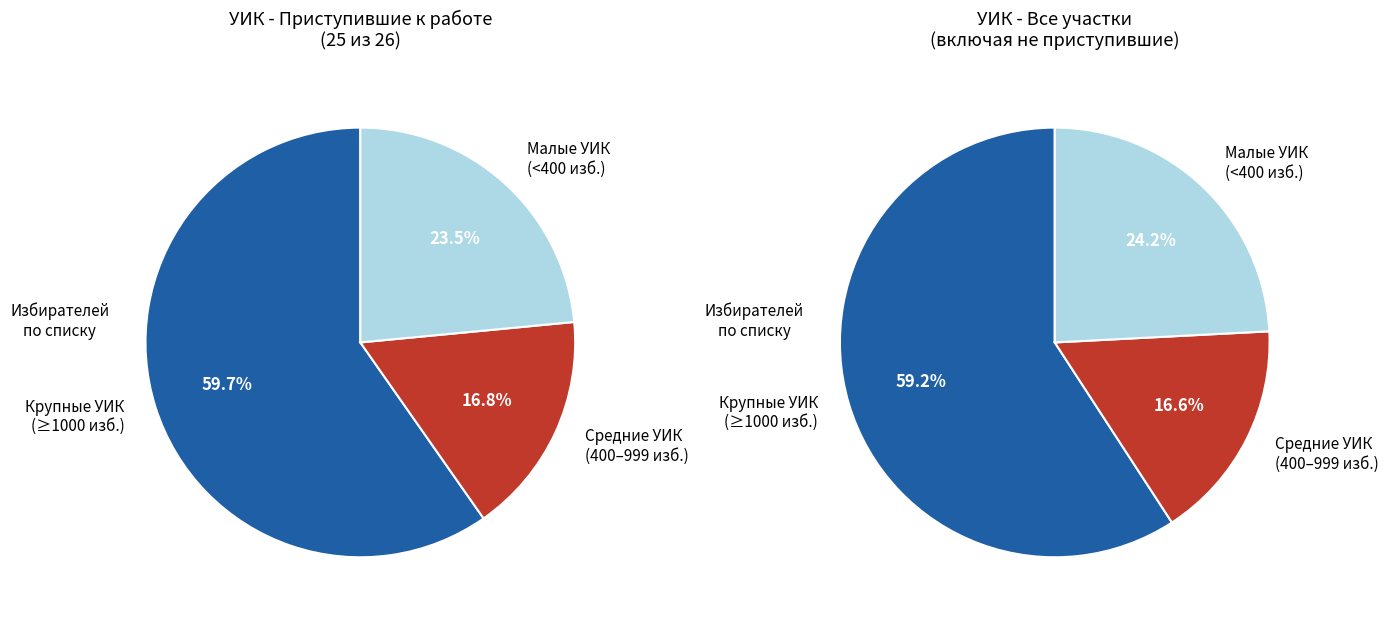

Is 290 the majority of the pie?

No